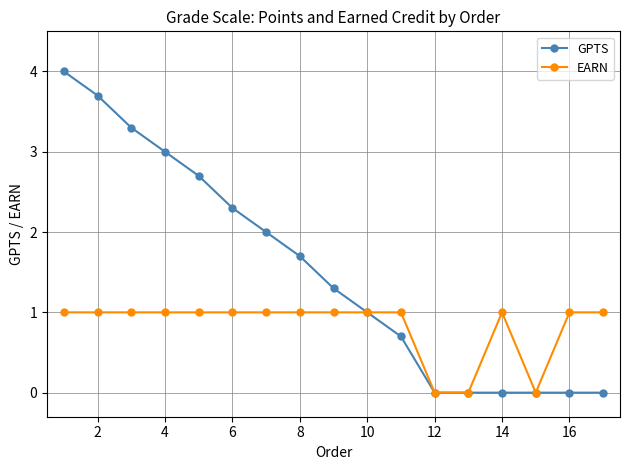

Which series has the largest total across all categories?

GPTS